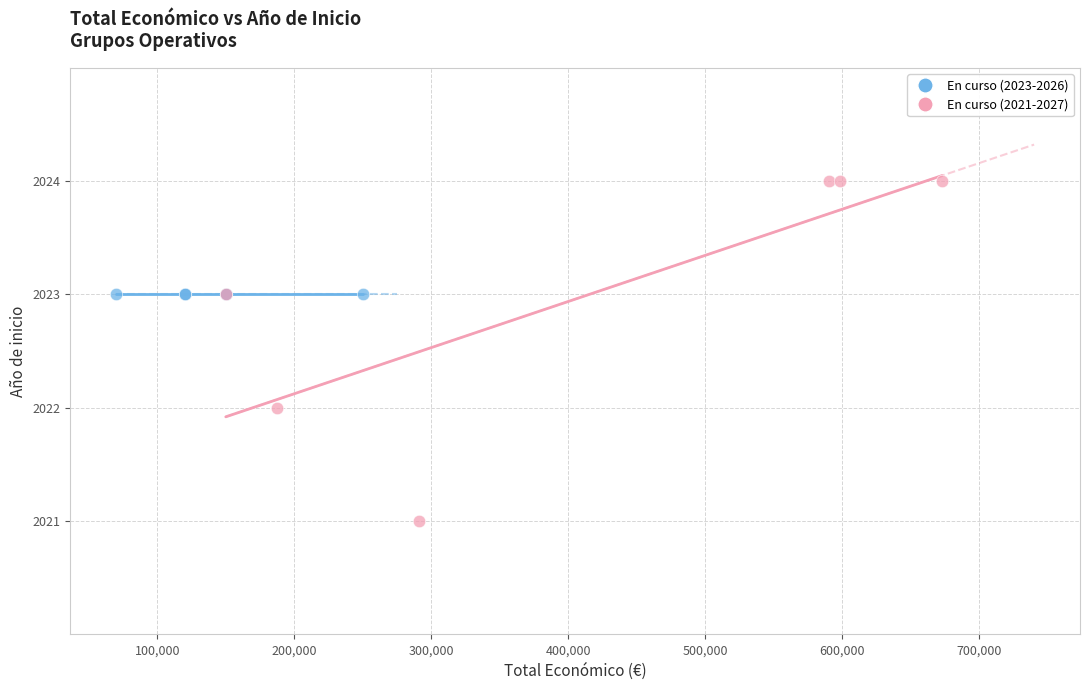

Which series contains the lowest Y value?

En curso (2021-2027)